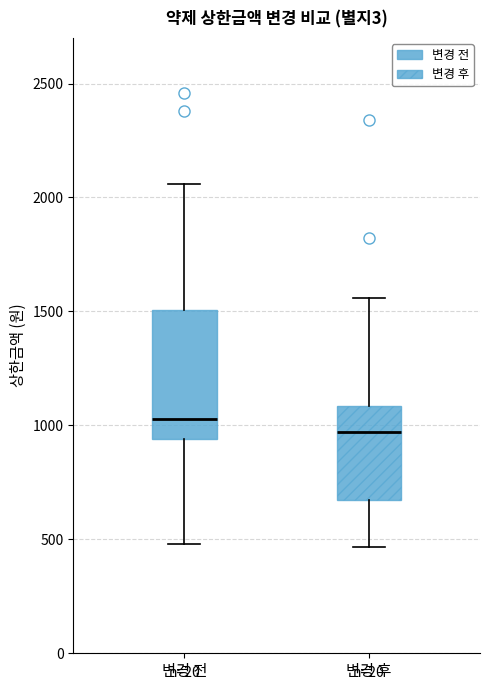

Reading left to right, transcribe this box plot: for each box, give where its median line is, the range the box spans, and where its two whiskers end, as read against the y-axis. The values are not printed on the chart, so give them approximately, as read against the axis.

변경 전: median 1050, box 950 to 1500, whiskers 500 to 2050
변경 후: median 950, box 650 to 1100, whiskers 450 to 1550